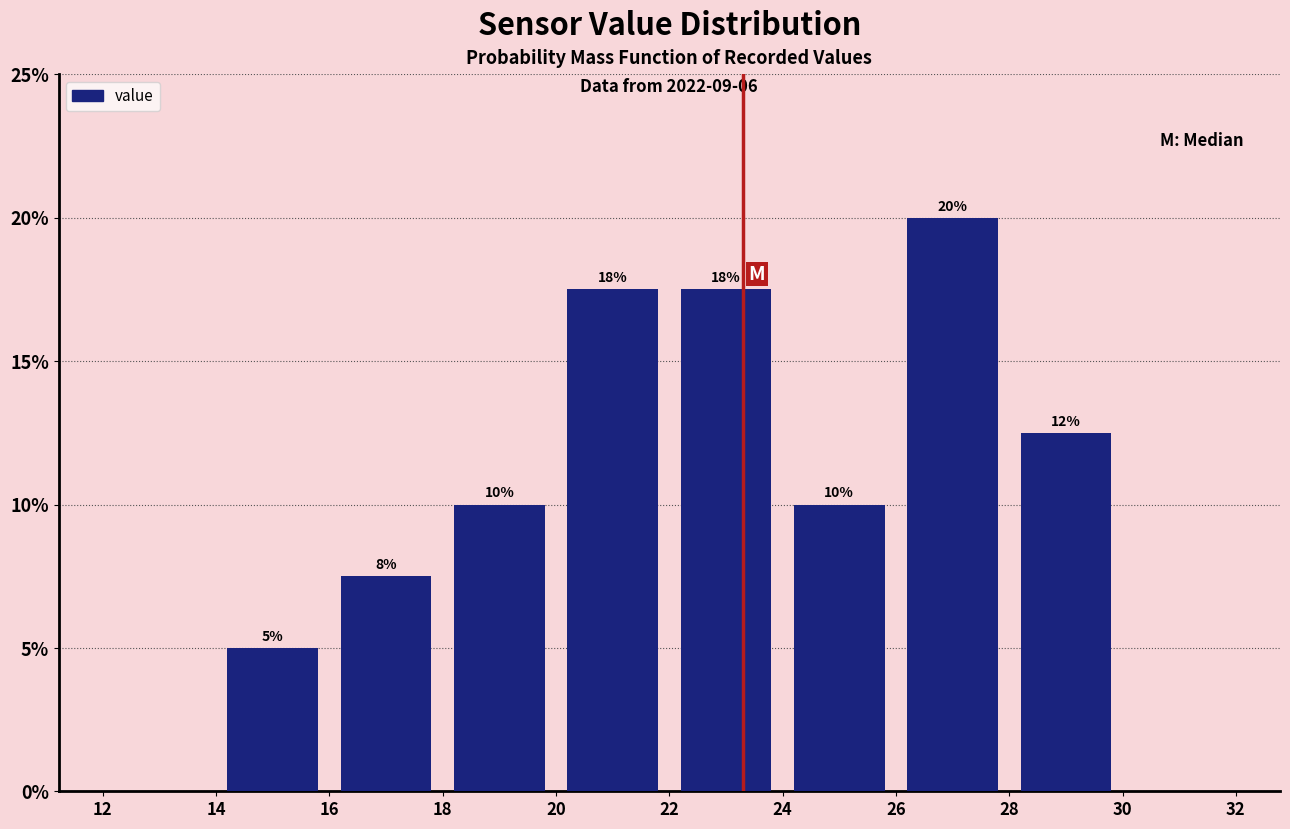

Over which range of the x-axis is the bar tallest?

26 to 28